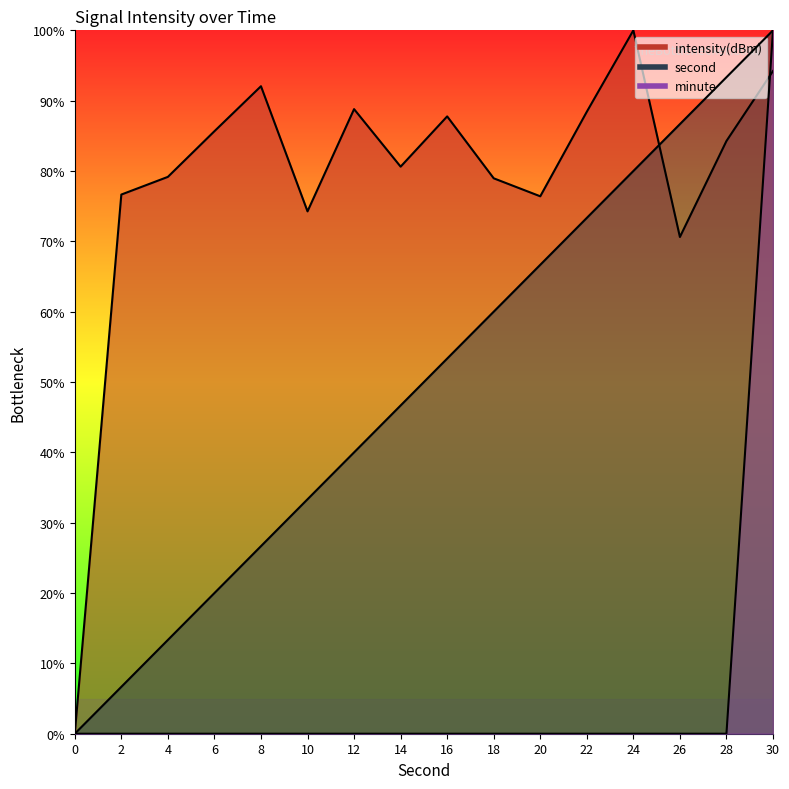

How many positive values does the minute series have?

1